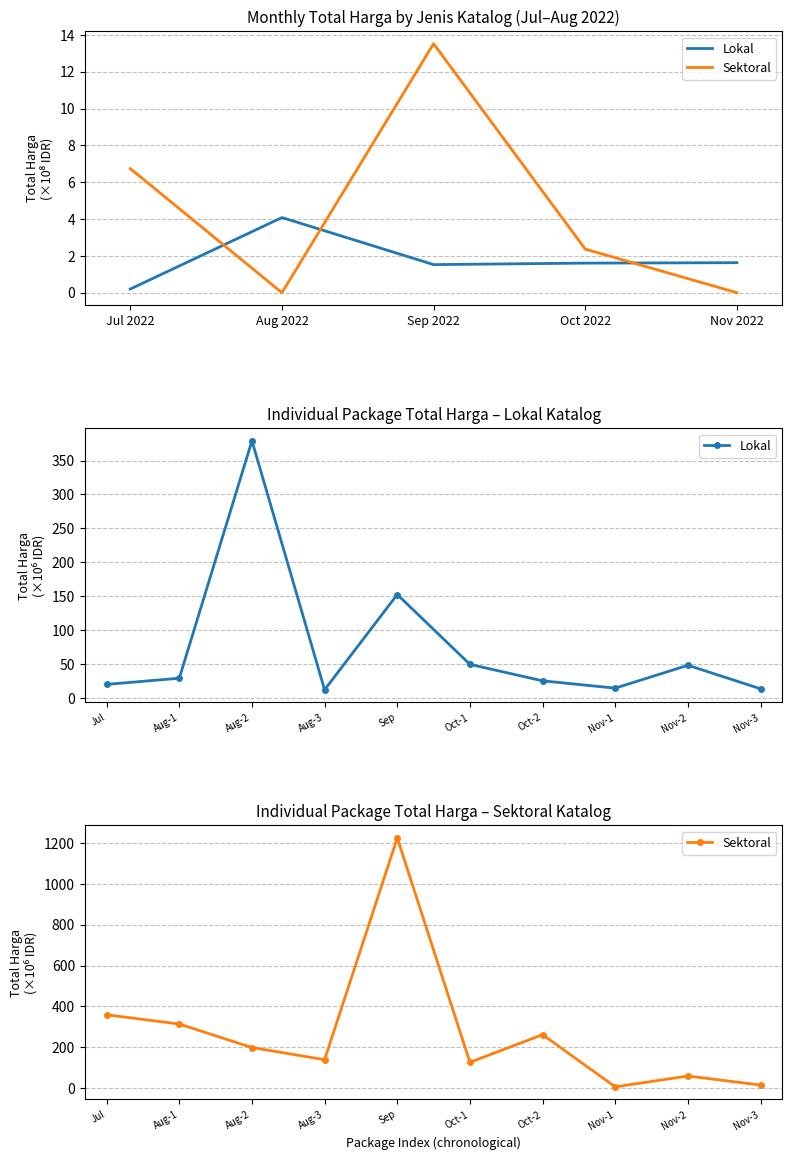

Between Aug-2 and Nov-2, which is larger?

Aug-2